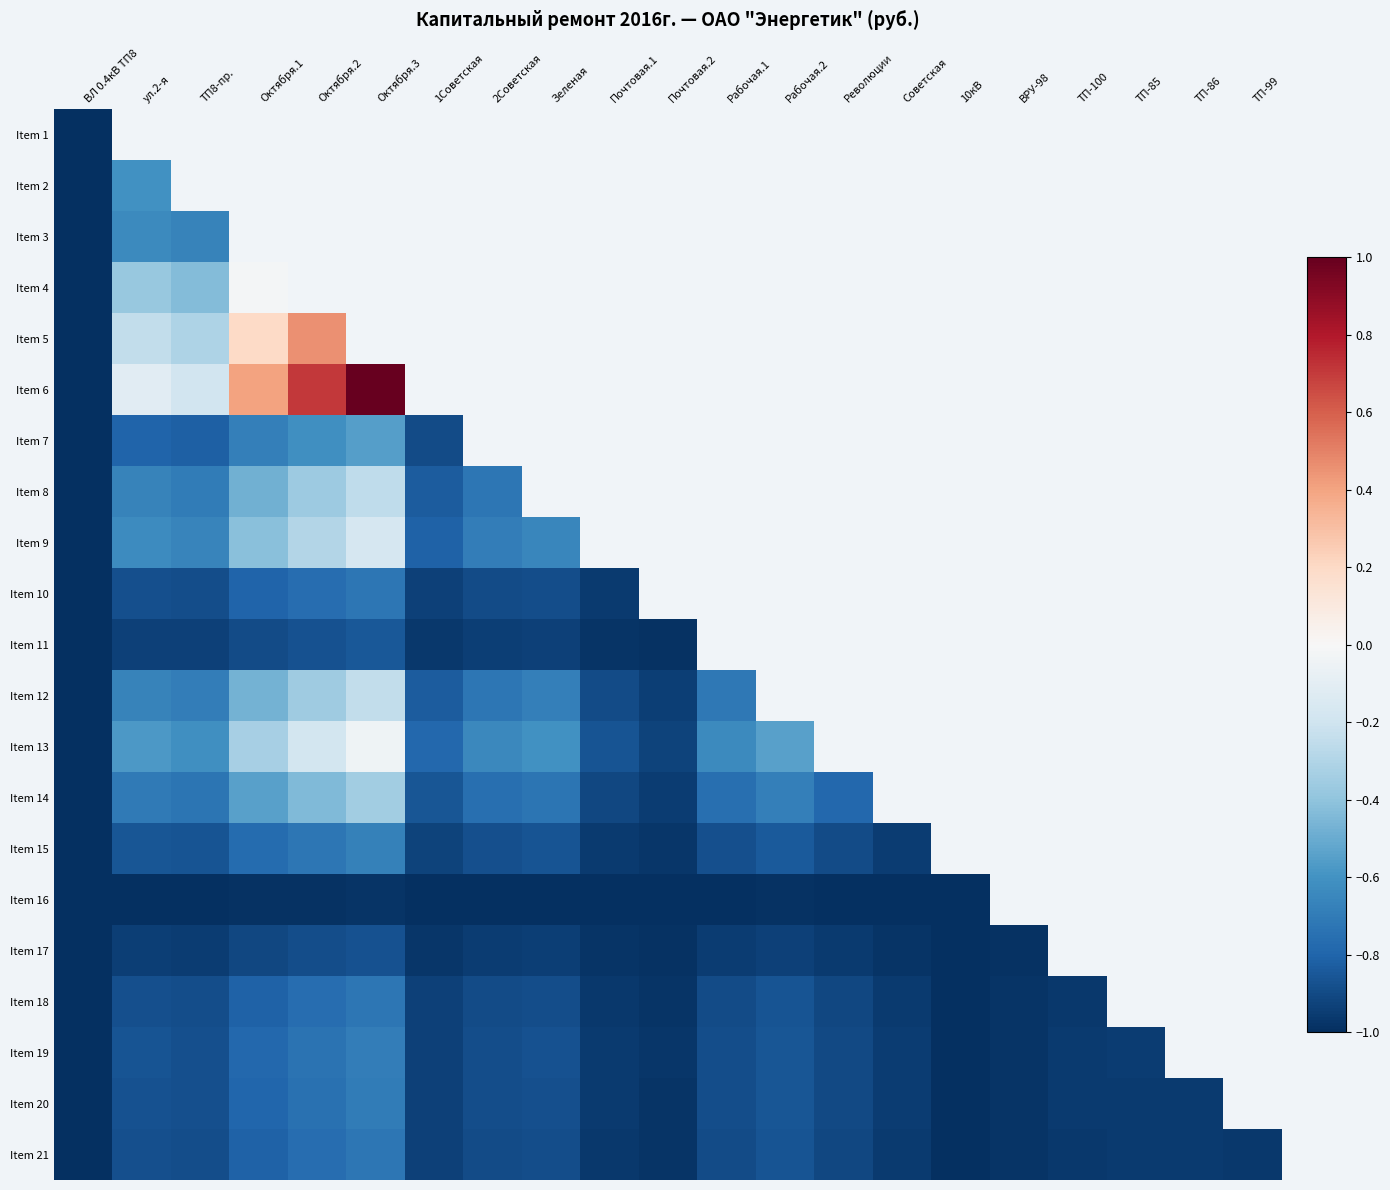

What is the maximum value for Item 9?

-0.2